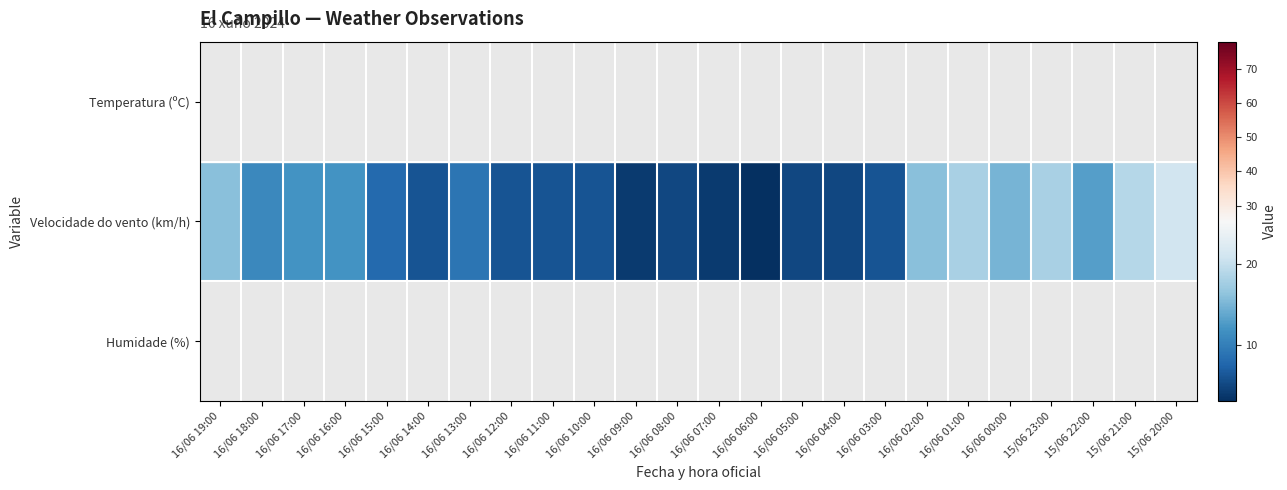

Reading left to right, extract all data points from this chart.

Temperatura (ºC): 16/06 19:00=29.6	16/06 18:00=31.9	16/06 17:00=30.8	16/06 16:00=30.5	16/06 15:00=30.0	16/06 14:00=28.0	16/06 13:00=26.8	16/06 12:00=24.8	16/06 11:00=22.6	16/06 10:00=21.3	16/06 09:00=17.8	16/06 08:00=14.0	16/06 07:00=12.3	16/06 06:00=12.7	16/06 05:00=13.6	16/06 04:00=14.5	16/06 03:00=15.5	16/06 02:00=17.3	16/06 01:00=18.7	16/06 00:00=19.8	15/06 23:00=21.3	15/06 22:00=22.6	15/06 21:00=25.2	15/06 20:00=26.8
Velocidade do vento (km/h): 16/06 19:00=16.0	16/06 18:00=11.0	16/06 17:00=12.0	16/06 16:00=12.0	16/06 15:00=8.0	16/06 14:00=6.0	16/06 13:00=9.0	16/06 12:00=6.0	16/06 11:00=6.0	16/06 10:00=6.0	16/06 09:00=4.0	16/06 08:00=5.0	16/06 07:00=4.0	16/06 06:00=3.0	16/06 05:00=5.0	16/06 04:00=5.0	16/06 03:00=6.0	16/06 02:00=16.0	16/06 01:00=18.0	16/06 00:00=15.0	15/06 23:00=18.0	15/06 22:00=13.0	15/06 21:00=19.0	15/06 20:00=21.0
Humidade (%): 16/06 19:00=32.0	16/06 18:00=23.0	16/06 17:00=24.0	16/06 16:00=26.0	16/06 15:00=26.0	16/06 14:00=28.0	16/06 13:00=31.0	16/06 12:00=34.0	16/06 11:00=39.0	16/06 10:00=45.0	16/06 09:00=59.0	16/06 08:00=72.0	16/06 07:00=78.0	16/06 06:00=76.0	16/06 05:00=72.0	16/06 04:00=68.0	16/06 03:00=63.0	16/06 02:00=56.0	16/06 01:00=48.0	16/06 00:00=42.0	15/06 23:00=36.0	15/06 22:00=29.0	15/06 21:00=23.0	15/06 20:00=21.0